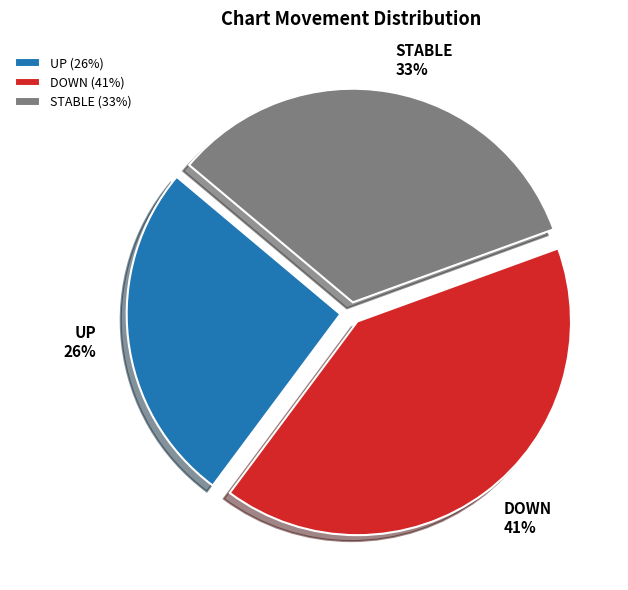

Combined, do STABLE (33%) and UP (26%) account for over 50%?

Yes